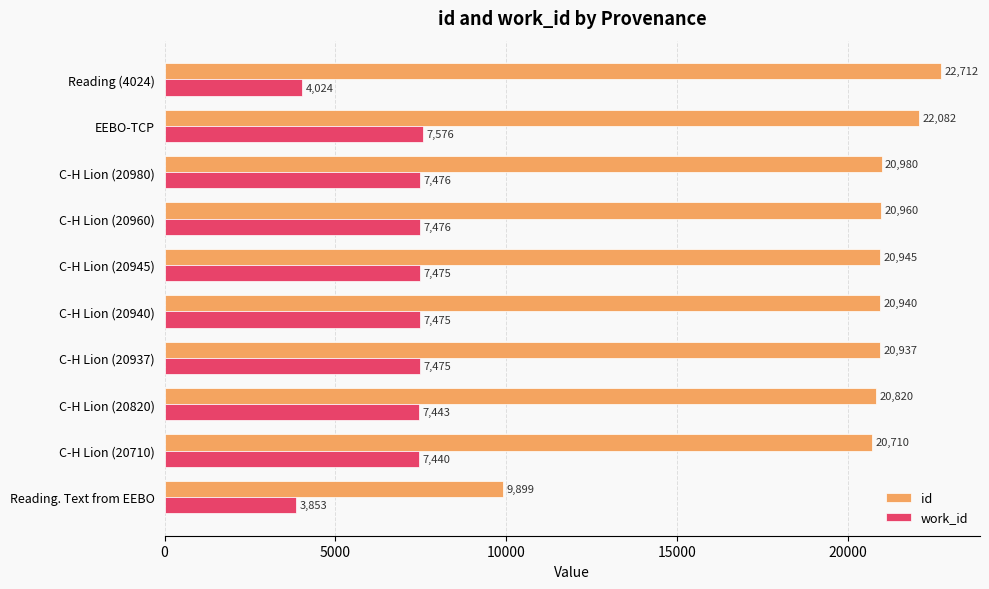

List the series in order of their overall mean, lowest first.

work_id, id